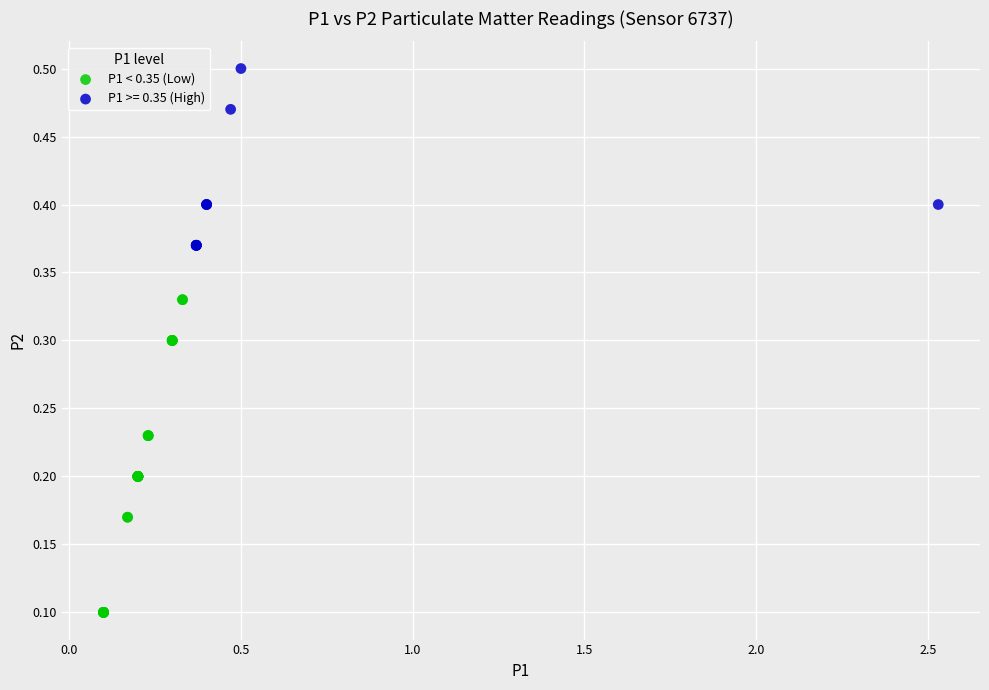

Which series contains the lowest Y value?

P1 < 0.35 (Low)